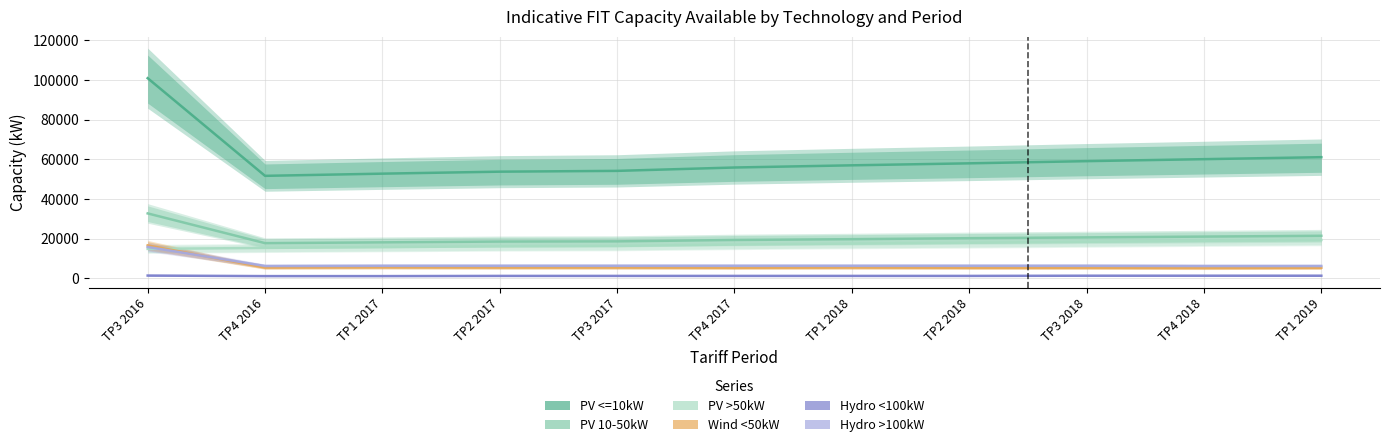

What is the sum of the PV <=10kW values at TP3 2018 and TP3 2017?

113300.0